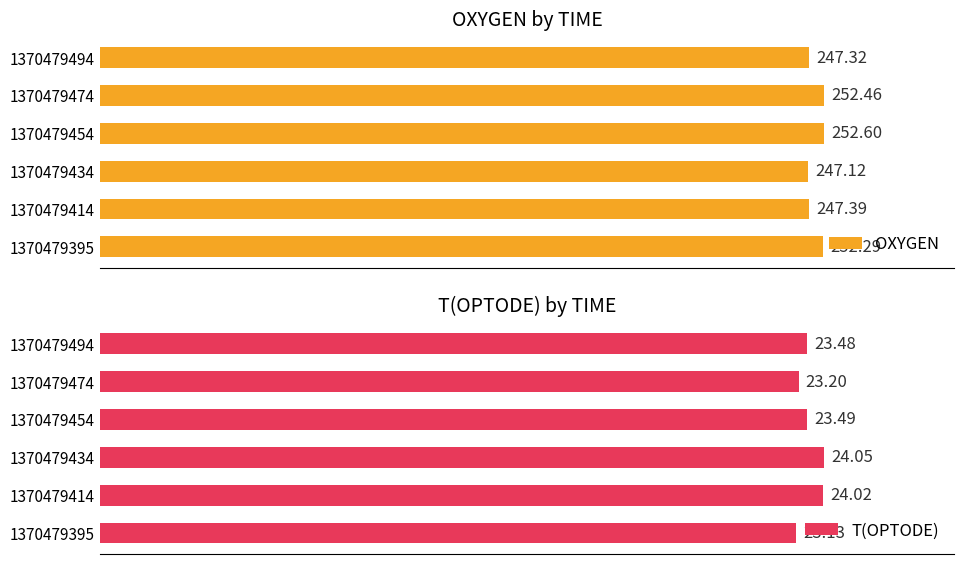

What is the difference between the maximum and minimum values in the OXYGEN series?

5.5